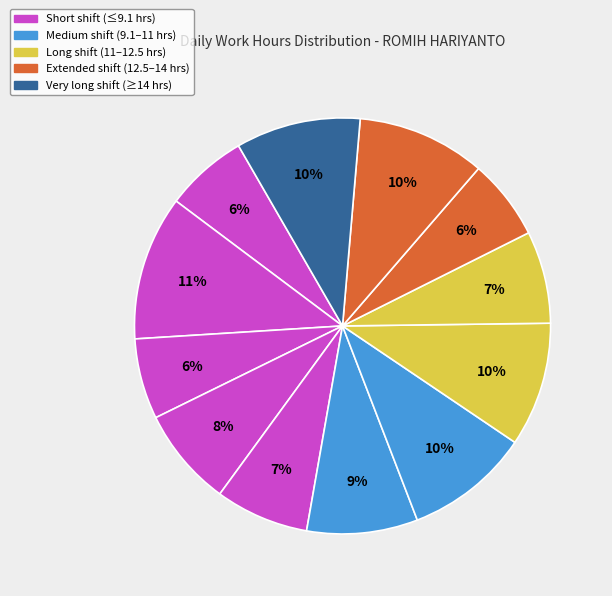

How many slices are in this pie chart?

12